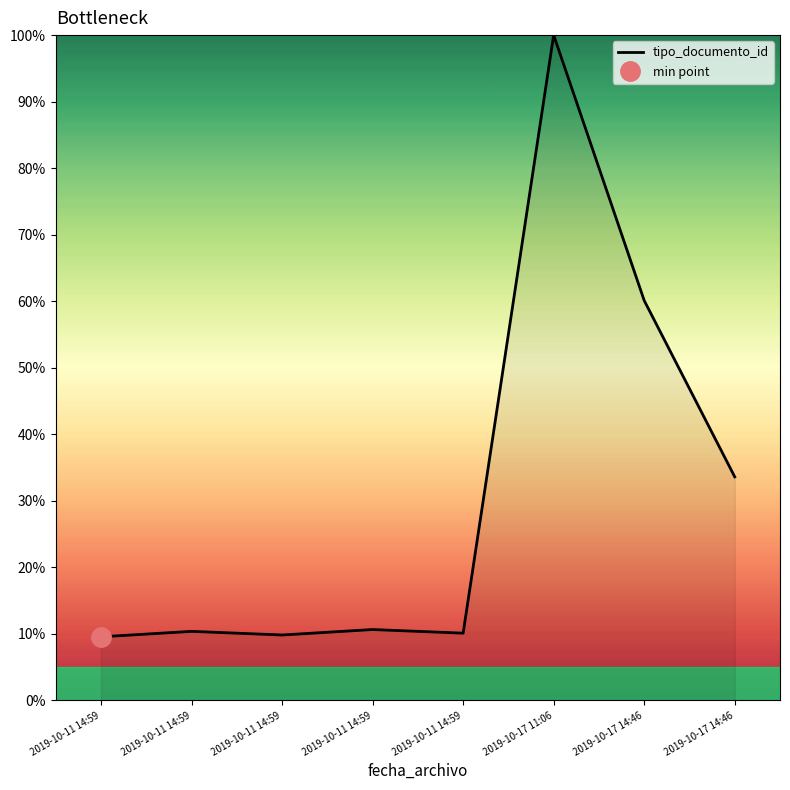

True or false: there are more than 1 points higher than both neighbors.

True